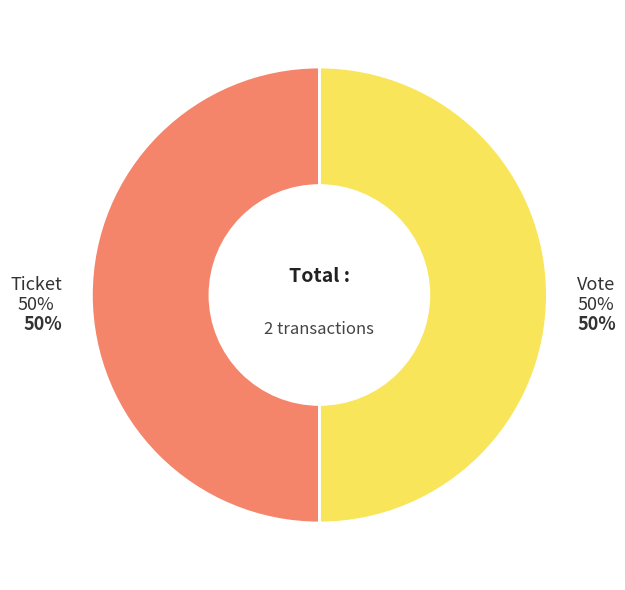

What is the smallest slice in the pie chart?

Ticket